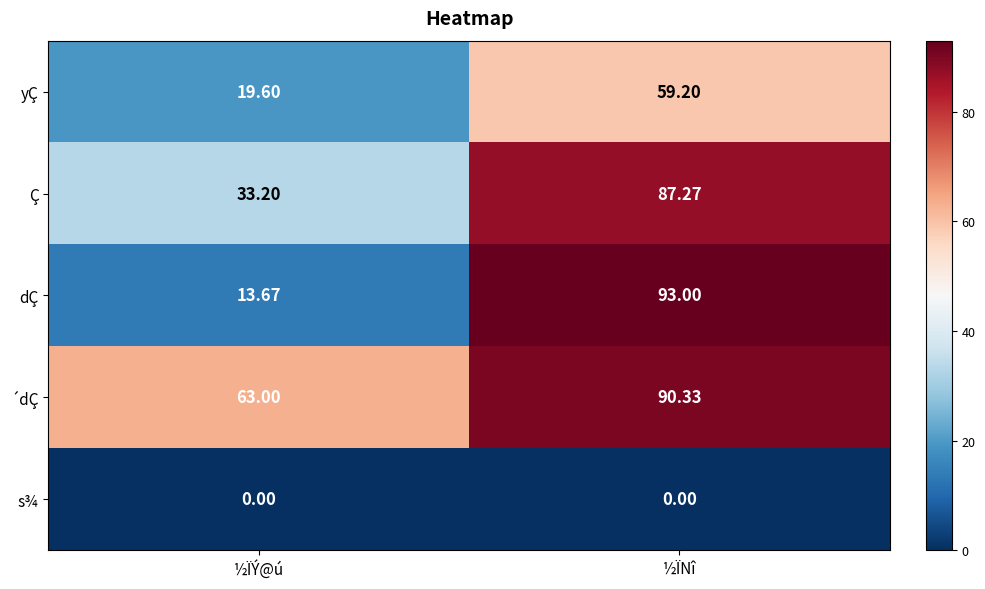

Which series has the largest total across all categories?

´dÇ